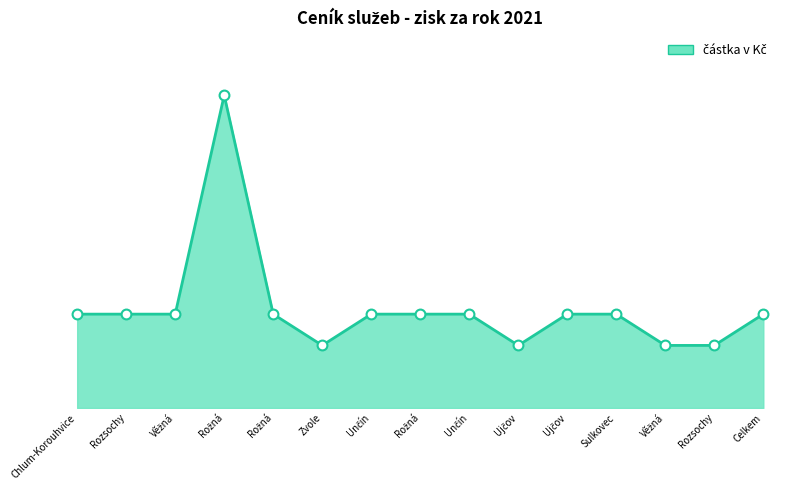

Which has a higher value, Chlum-Korouhvice or Rozsochy?

Chlum-Korouhvice